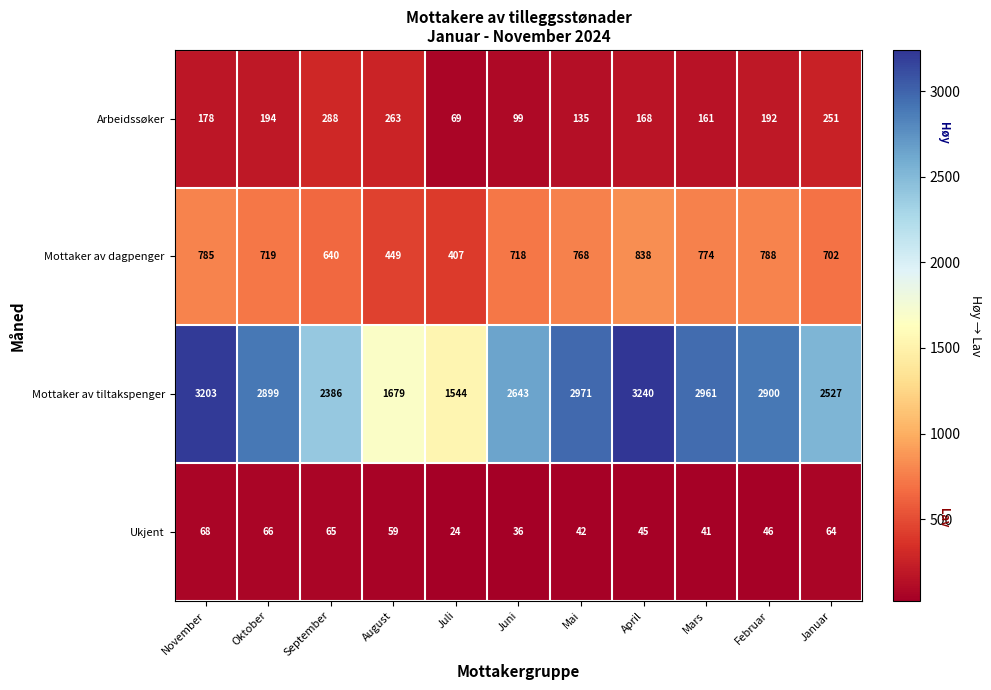

The value of Mottaker av dagpenger at Februar is 472. True or false?

False